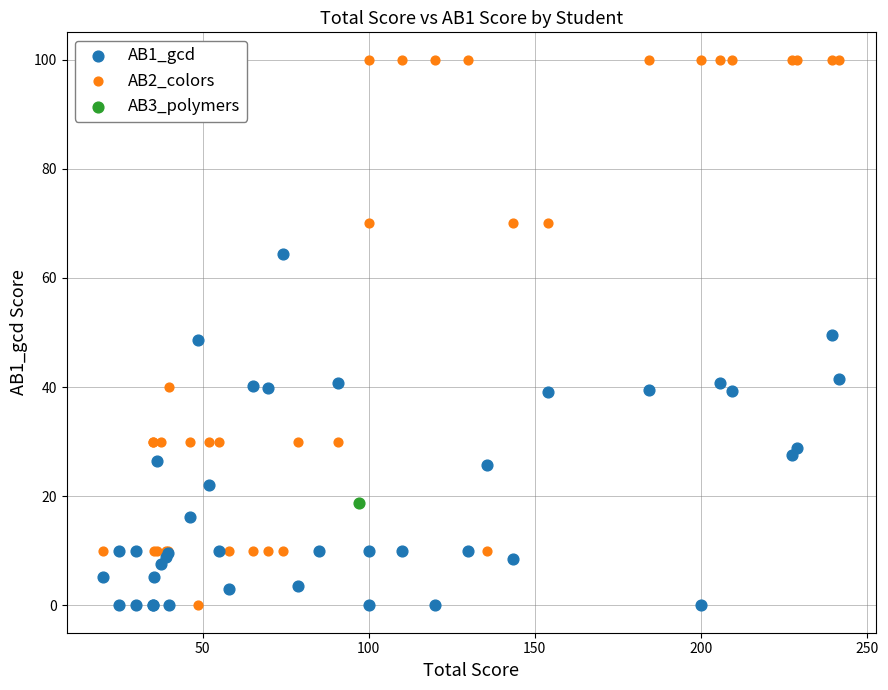

What are all the series names shown in the legend?

AB1_gcd, AB2_colors, AB3_polymers